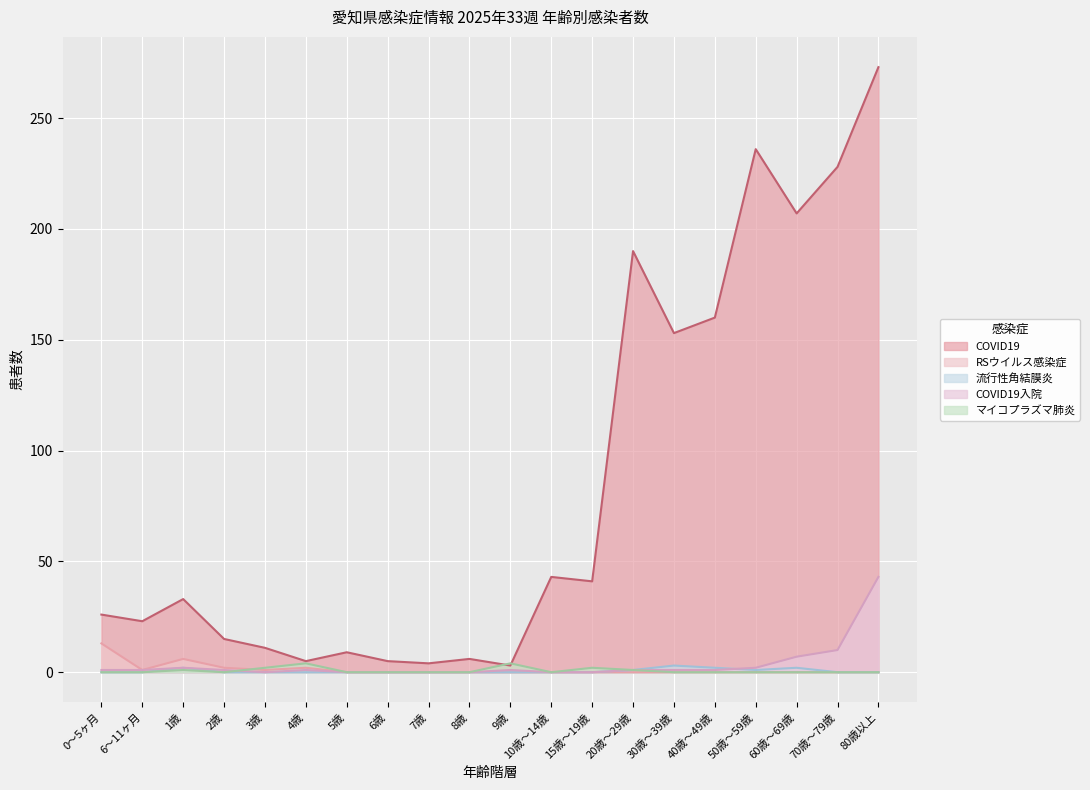

What position from the right is 20歳～29歳?

7